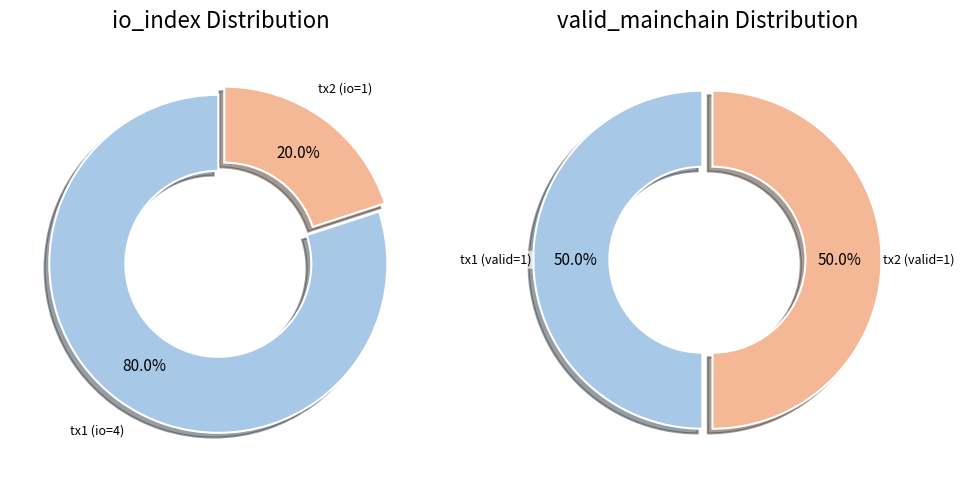

To the nearest percent, what percentage of the pie is io_values?

50%